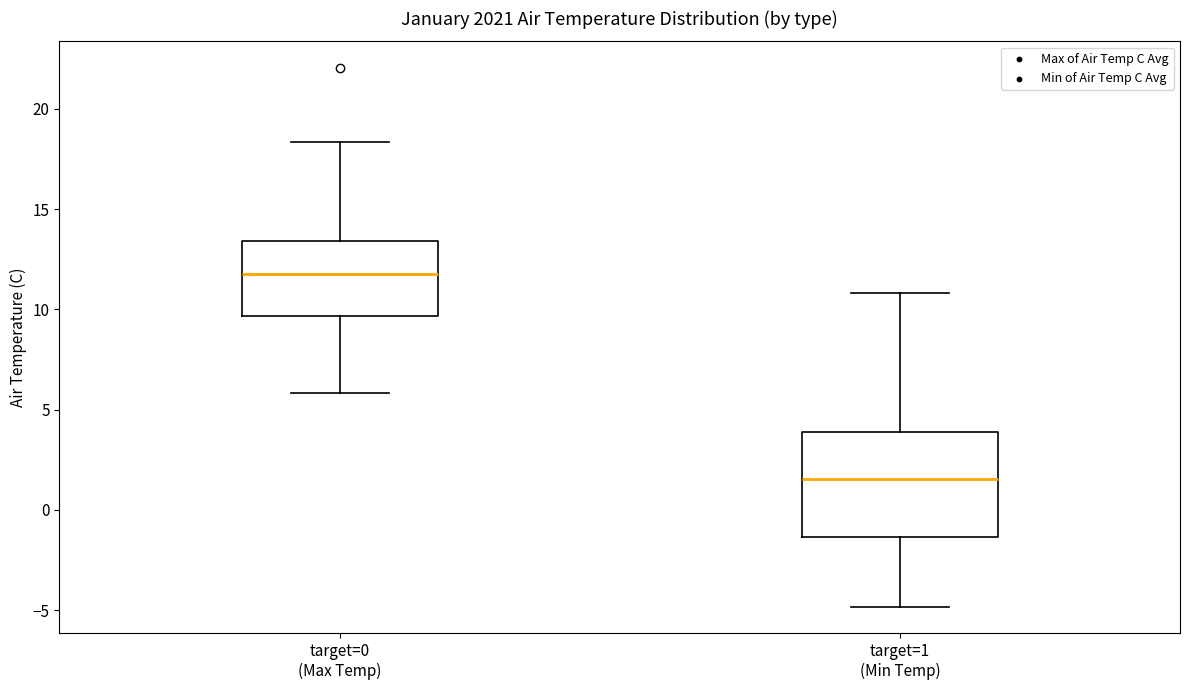

Which box's median line is the highest?

target=0 (Max Temp)